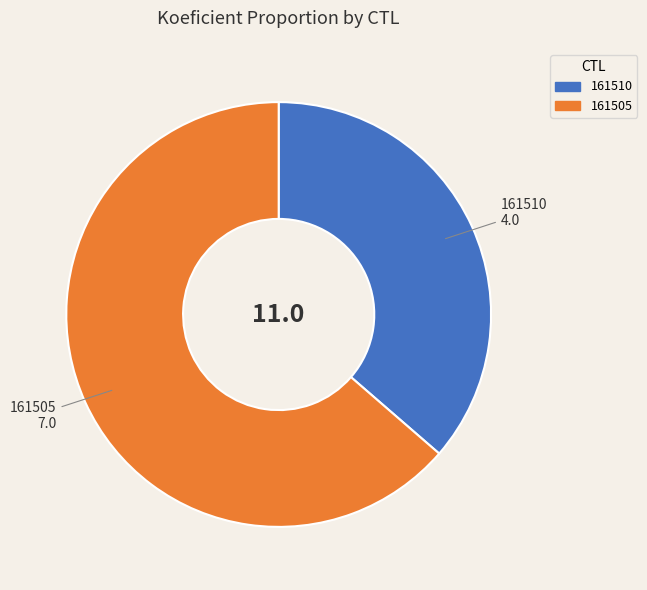

Do 161505 and 161510 together represent more than half of the pie?

Yes